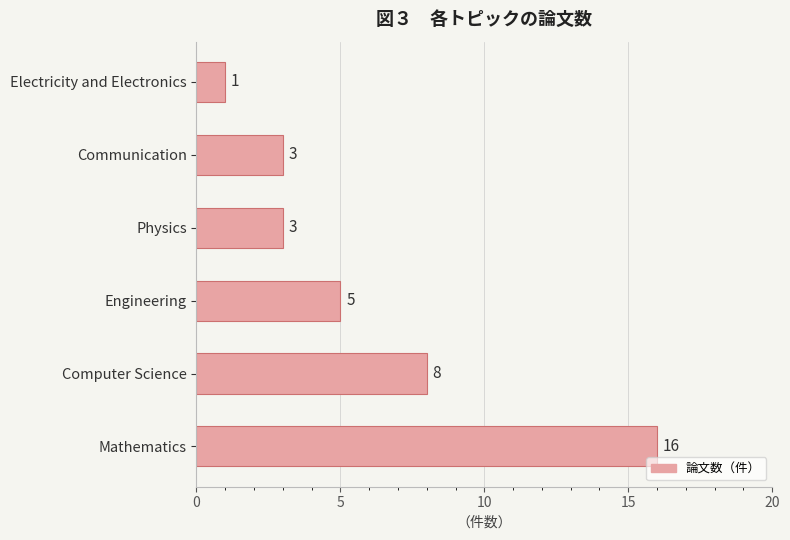

What is the difference between the maximum and minimum values?

15